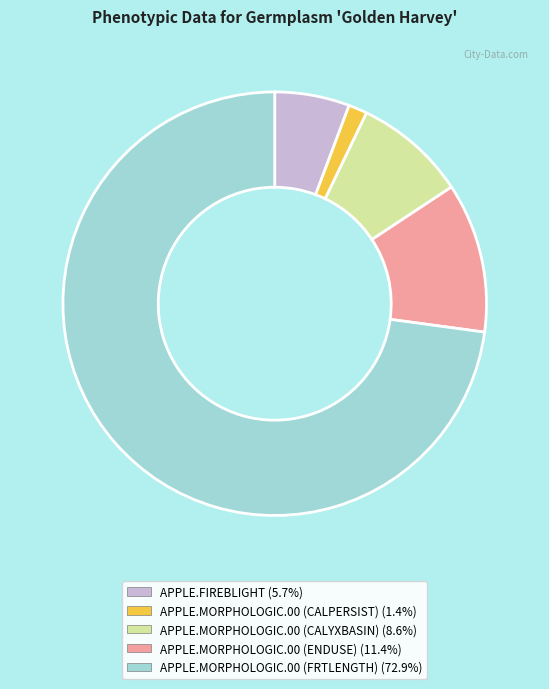

Is there a majority slice in this chart?

Yes